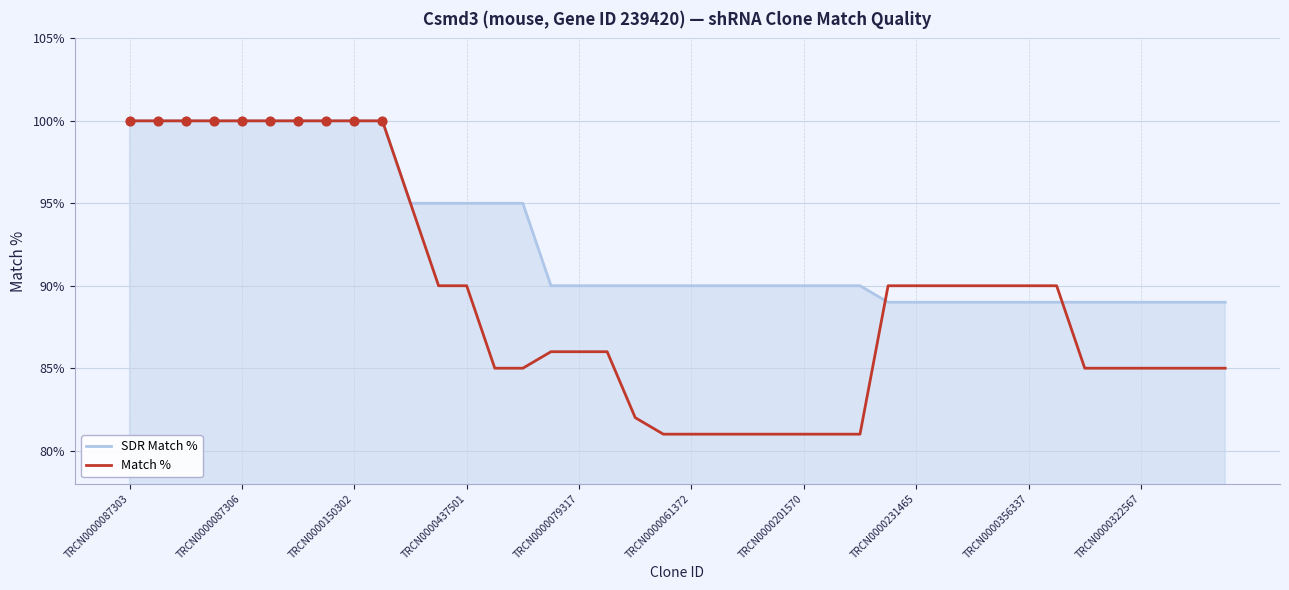

Rank the series by their average value, from highest to lowest.

SDR Match %, Match %